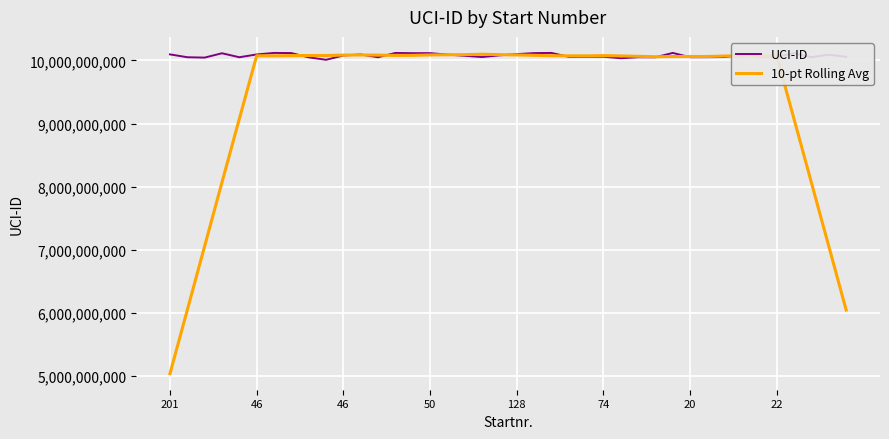

Rank the series by their average value, from lowest to highest.

10-pt Rolling Avg, UCI-ID